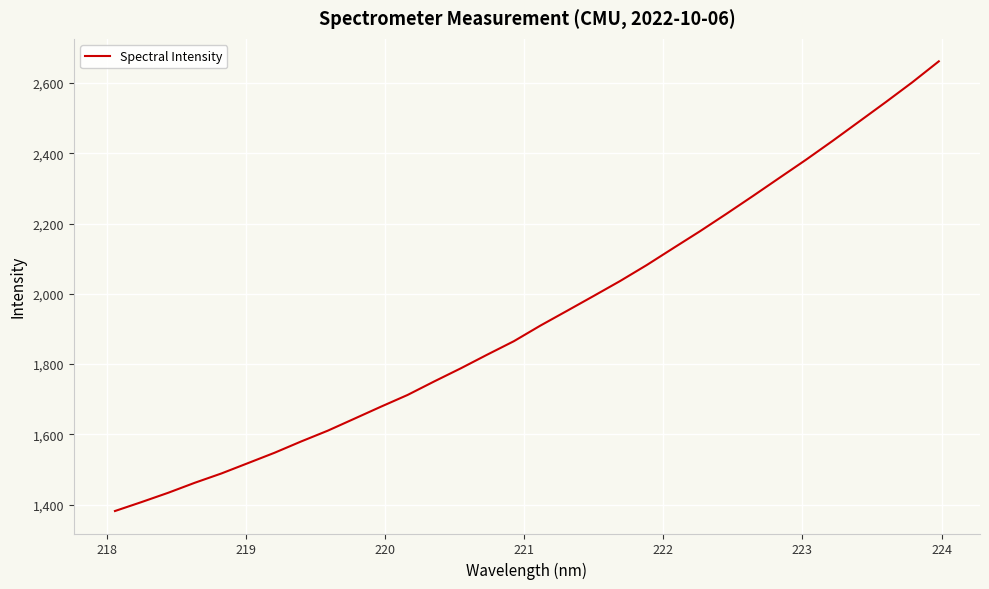

What is the smallest value displayed?

1381.7